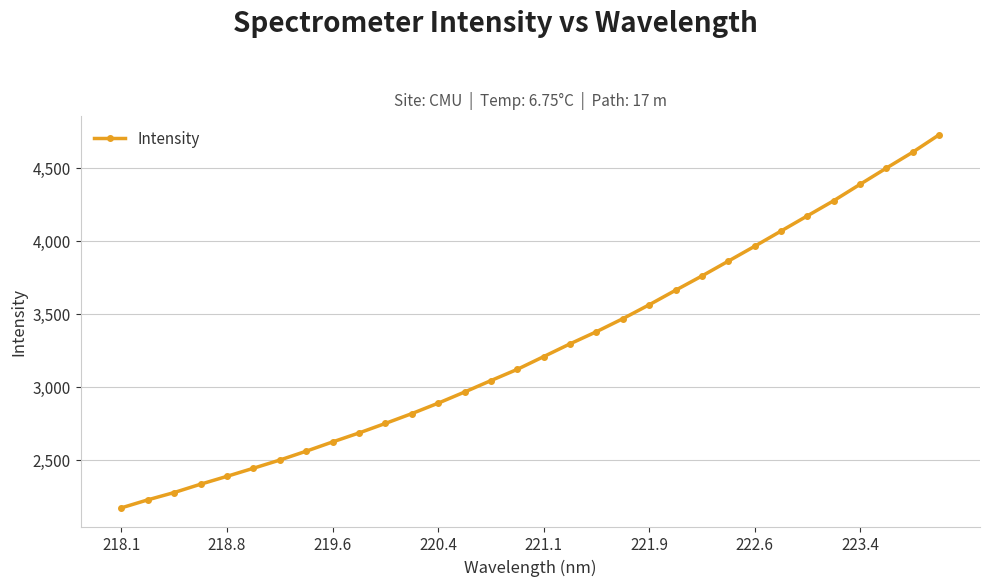

What is the value of the 27th point from the left?

4171.4